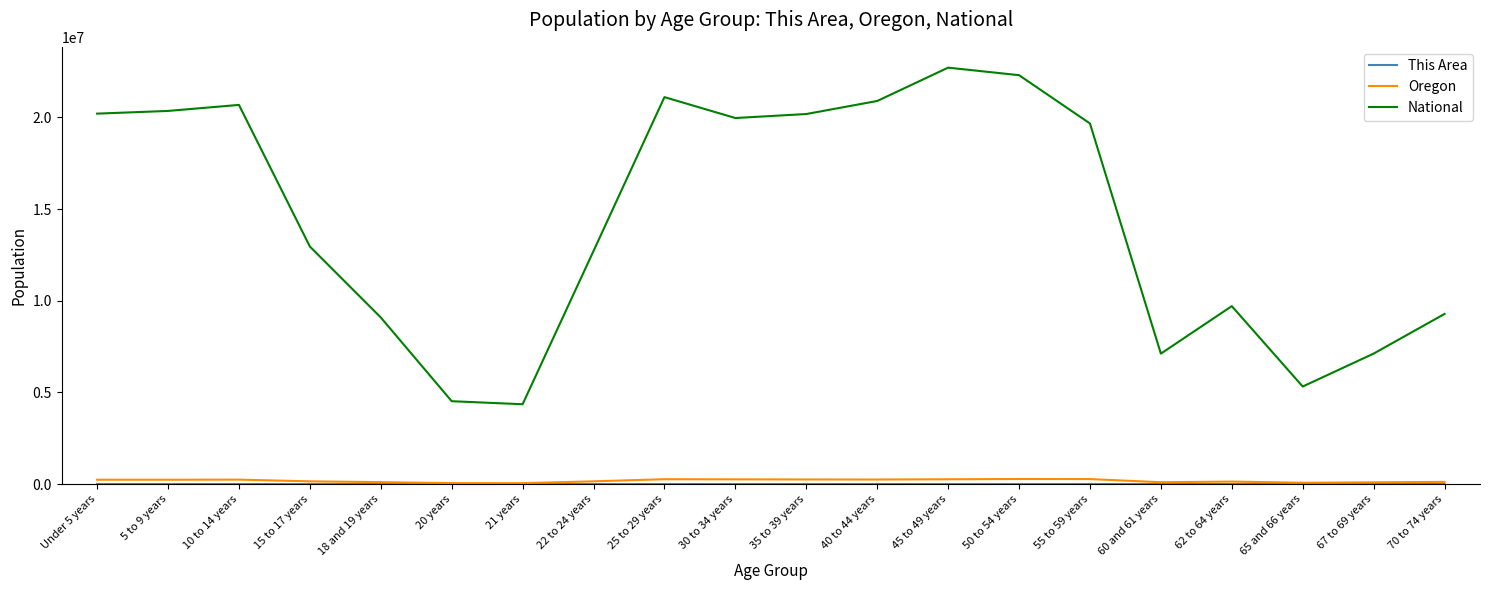

Which series has the widest spread of values?

National